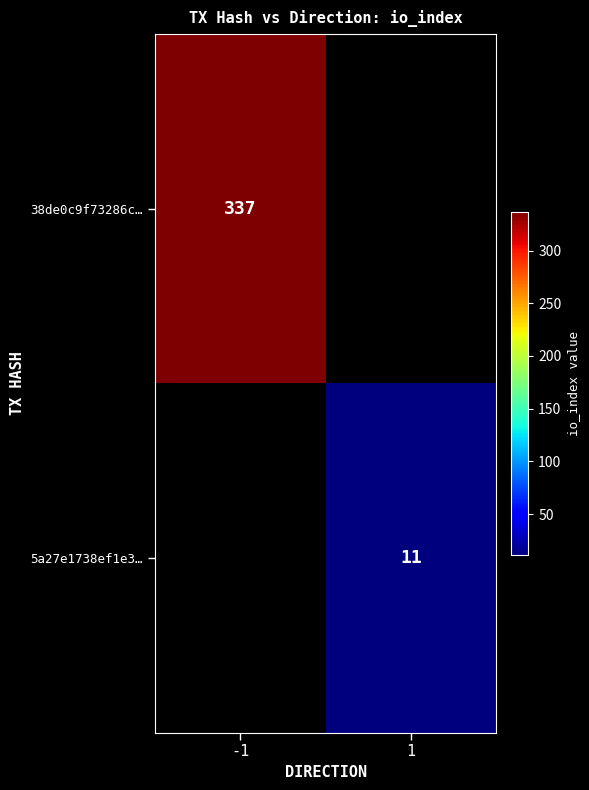

True or false: 38de0c9f73286c… has a value of 337 at -1.

True